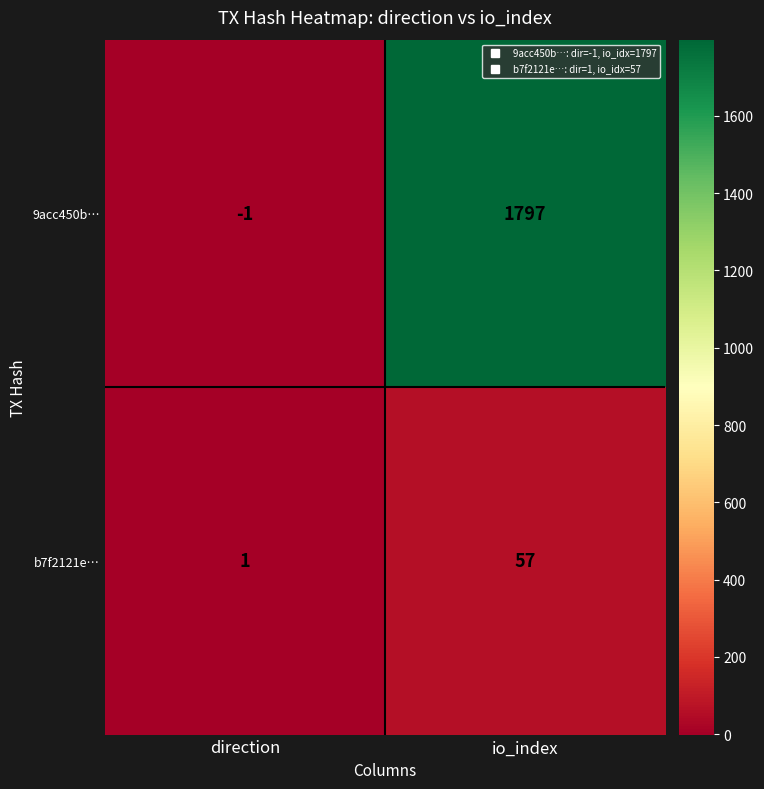

At which category is the sum across all series the highest?

io_index